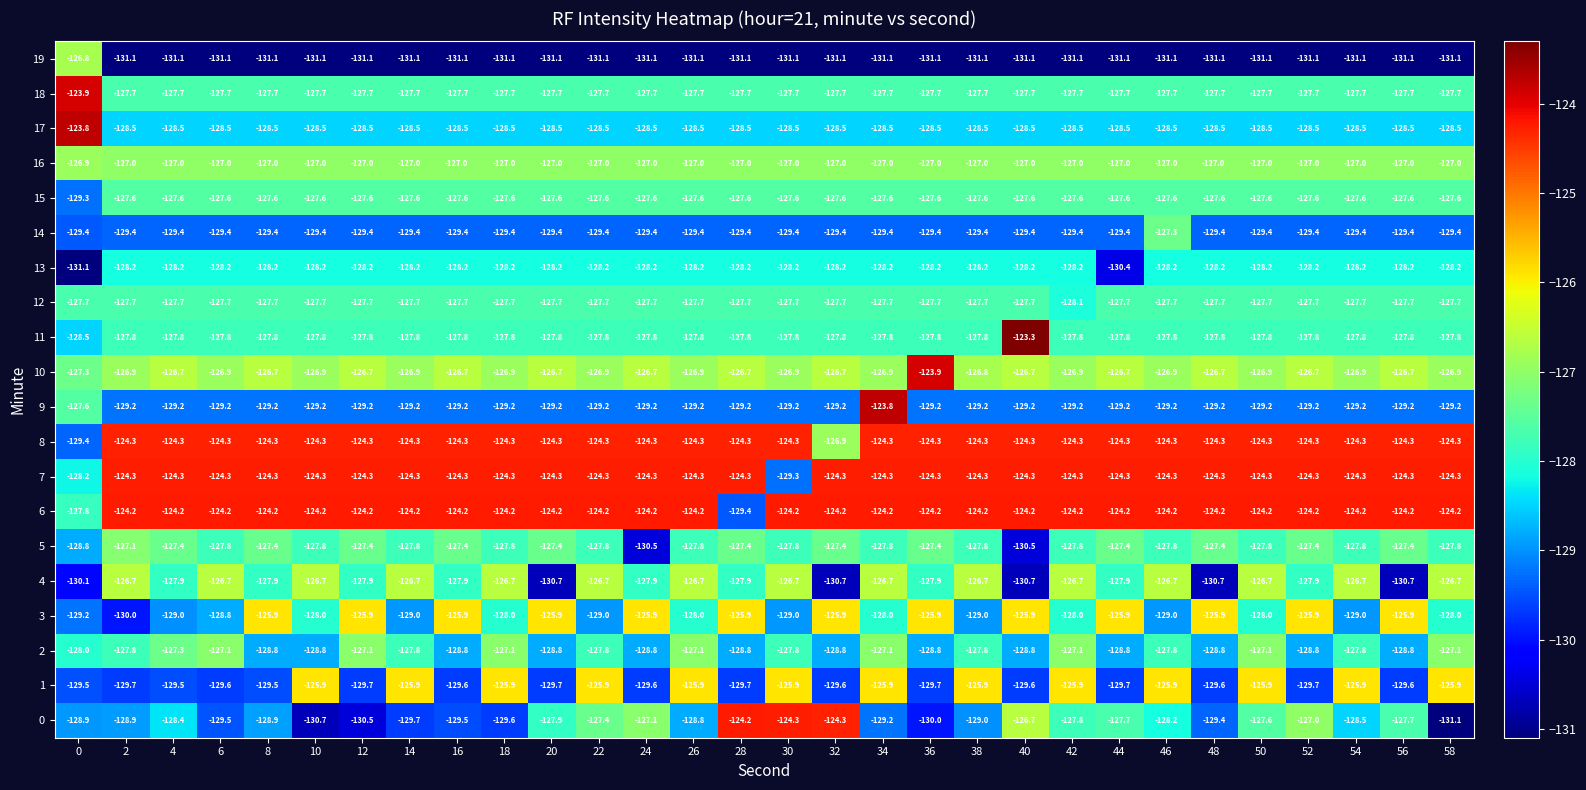

What is the highest value of the 15 series?

-127.6